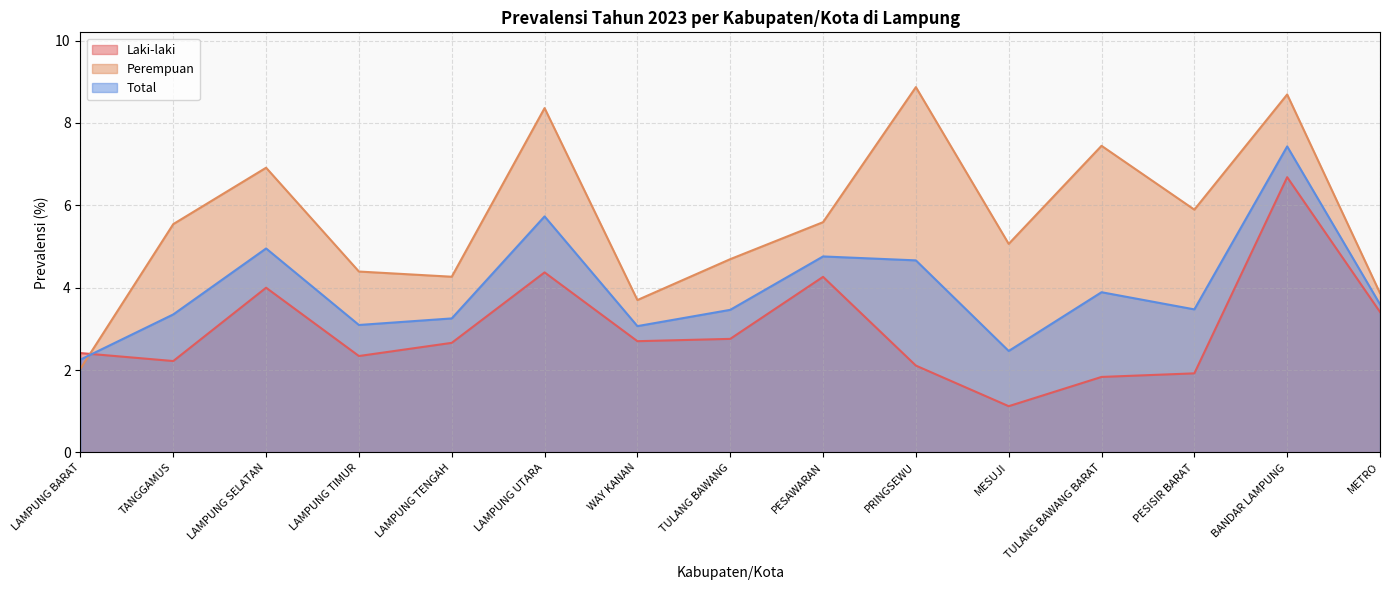

True or false: Total has a value of 7.4 at BANDAR LAMPUNG.

True